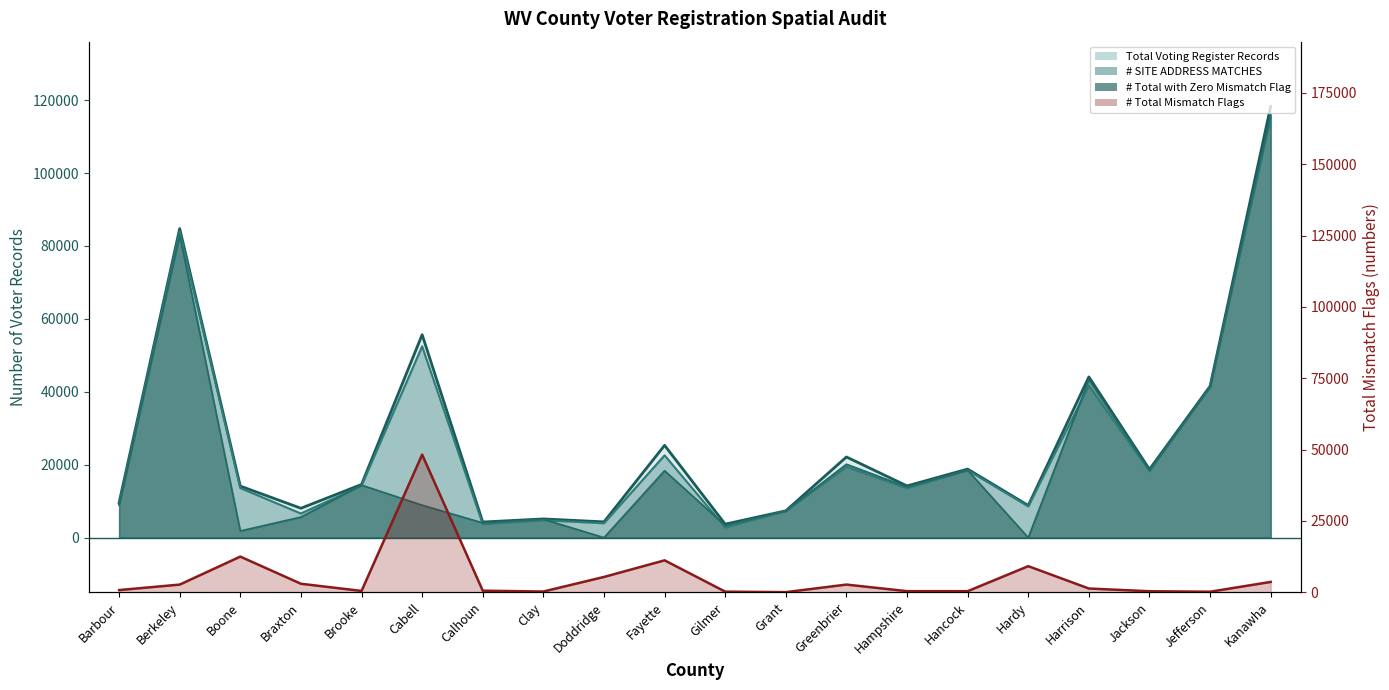

Reading left to right, extract all data points from this chart.

774	2693	12499	2985	473	48238	559	261	5370	11193	220	47	2698	391	379	9149	1315	366	194	3629